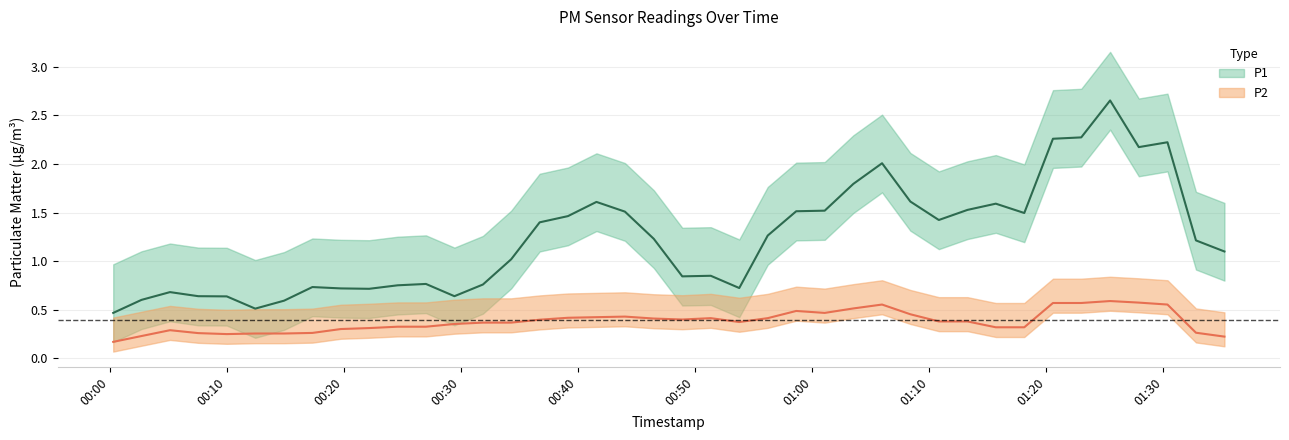

True or false: P2 and P1 cross at least once.

False